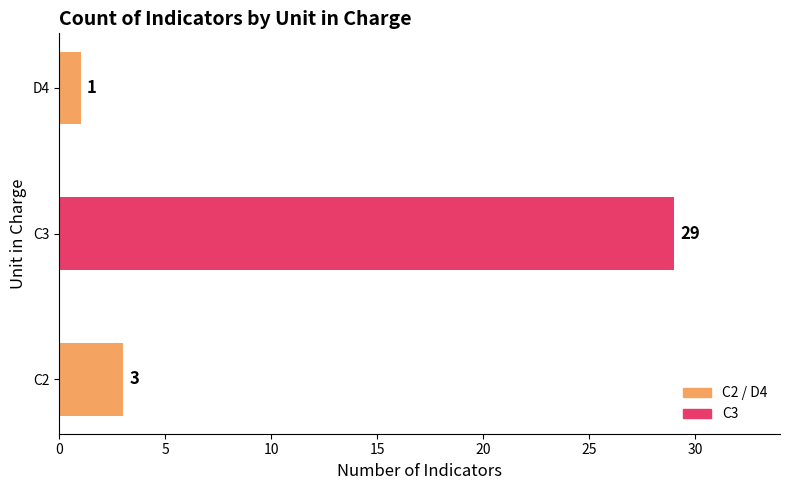

Reading bottom to top, extract all data points from this chart.

C2=3	C3=29	D4=1